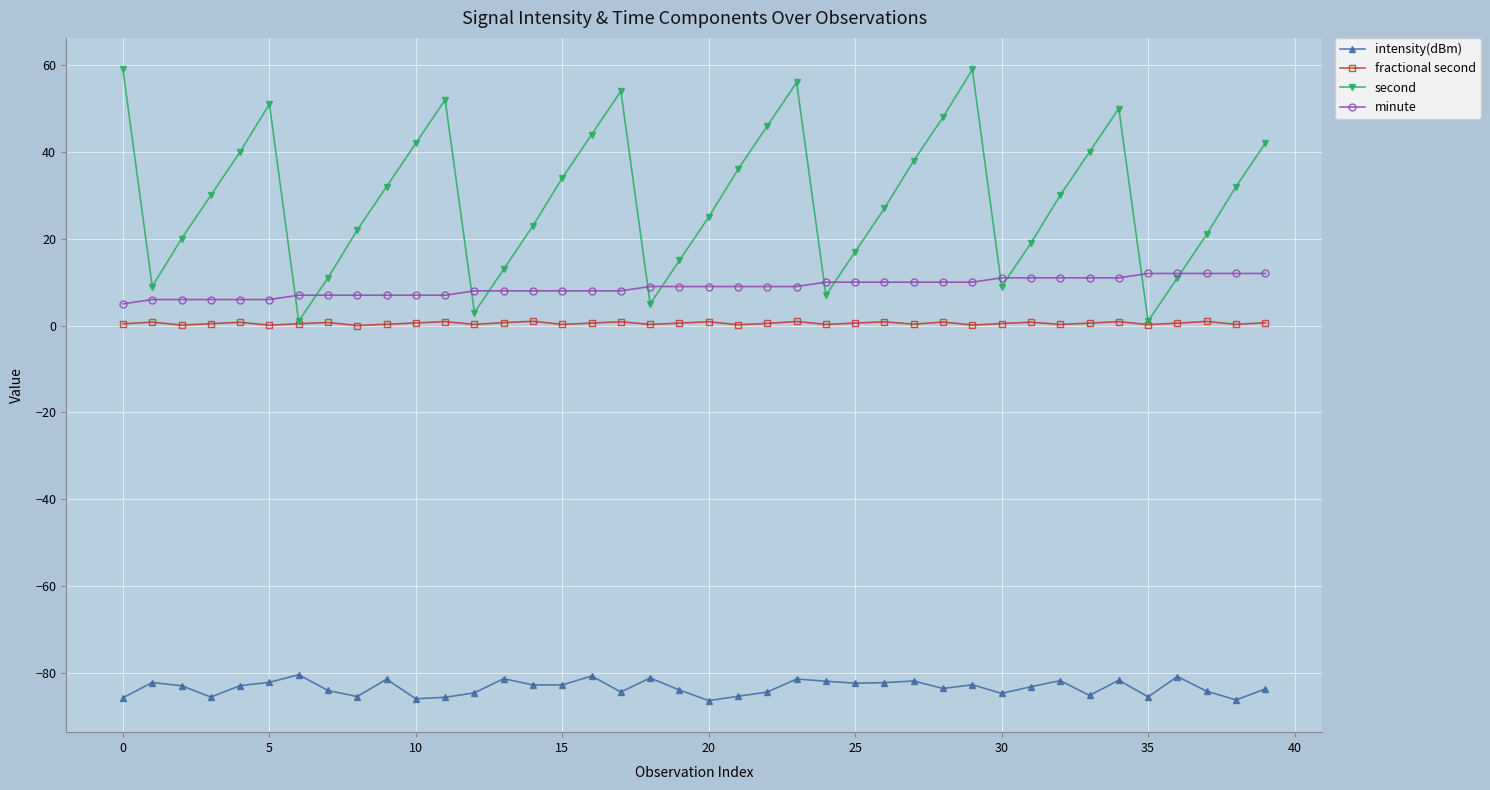

List the series in order of their peak value, highest first.

second, minute, fractional second, intensity(dBm)